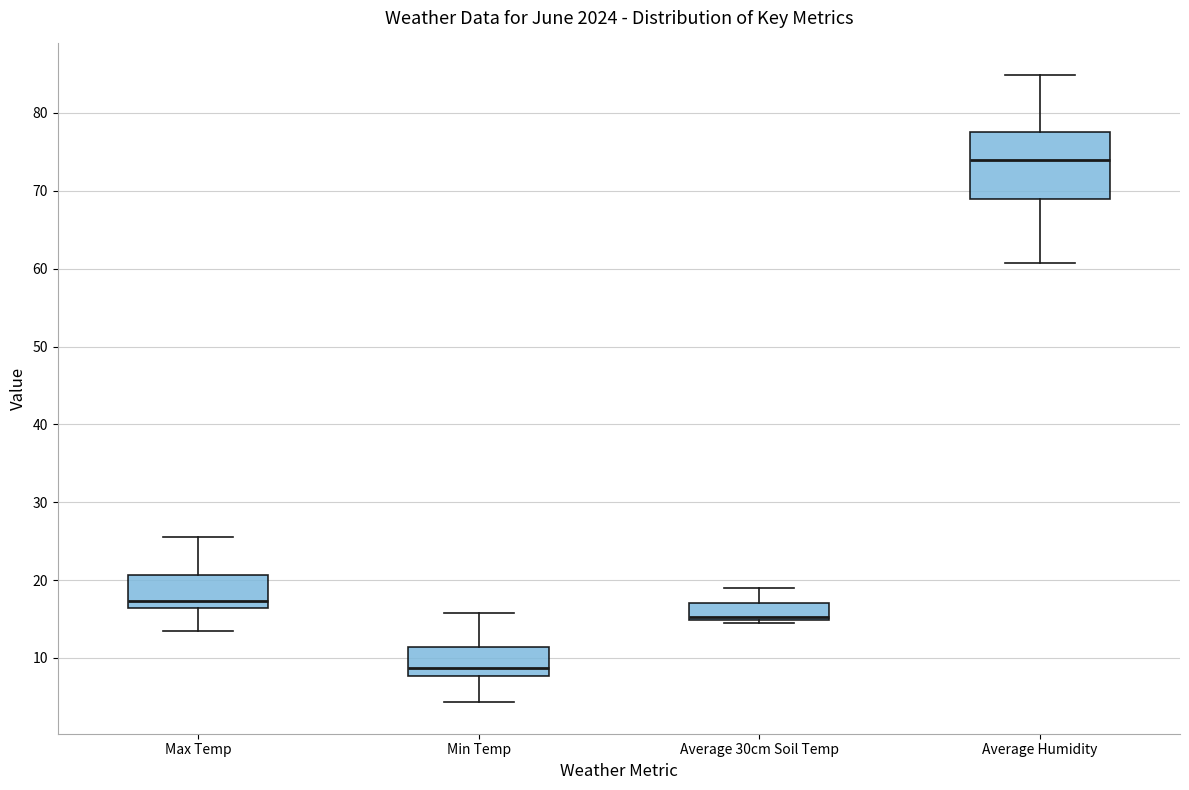

Comparing the boxes themselves (not the whiskers), which one is the tallest?

Average Humidity